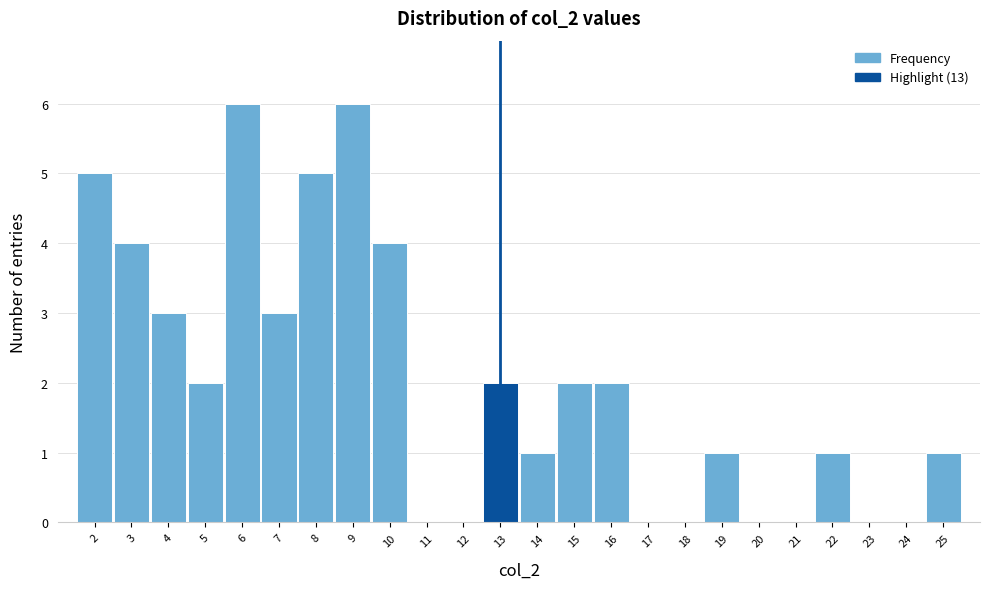

Reading left to right, transcribe this chart: for each bar, give the range it covers on the x-axis and its height. The values are not printed on the chart, so give them approximately, as read against the axis.

1.5 to 2.5: 5
2.5 to 3.5: 4
3.5 to 4.5: 3
4.5 to 5.5: 2
5.5 to 6.5: 6
6.5 to 7.5: 3
7.5 to 8.5: 5
8.5 to 9.5: 6
9.5 to 10.5: 4
10.5 to 11.5: 0
11.5 to 12.5: 0
12.5 to 13.5: 2
13.5 to 14.5: 1
14.5 to 15.5: 2
15.5 to 16.5: 2
16.5 to 17.5: 0
17.5 to 18.5: 0
18.5 to 19.5: 1
19.5 to 20.5: 0
20.5 to 21.5: 0
21.5 to 22.5: 1
22.5 to 23.5: 0
23.5 to 24.5: 0
24.5 to 25.5: 1